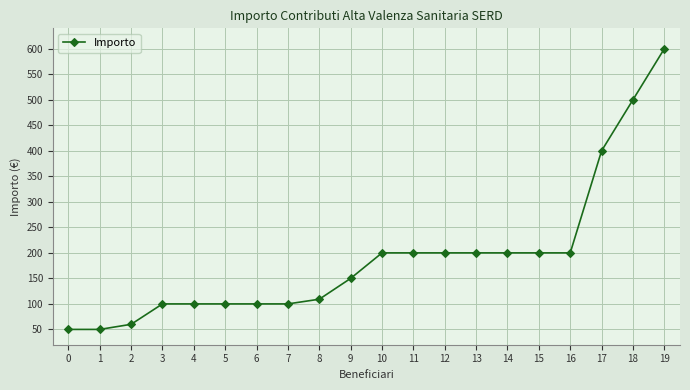

Does the chart display data point markers on the line(s)?

Yes